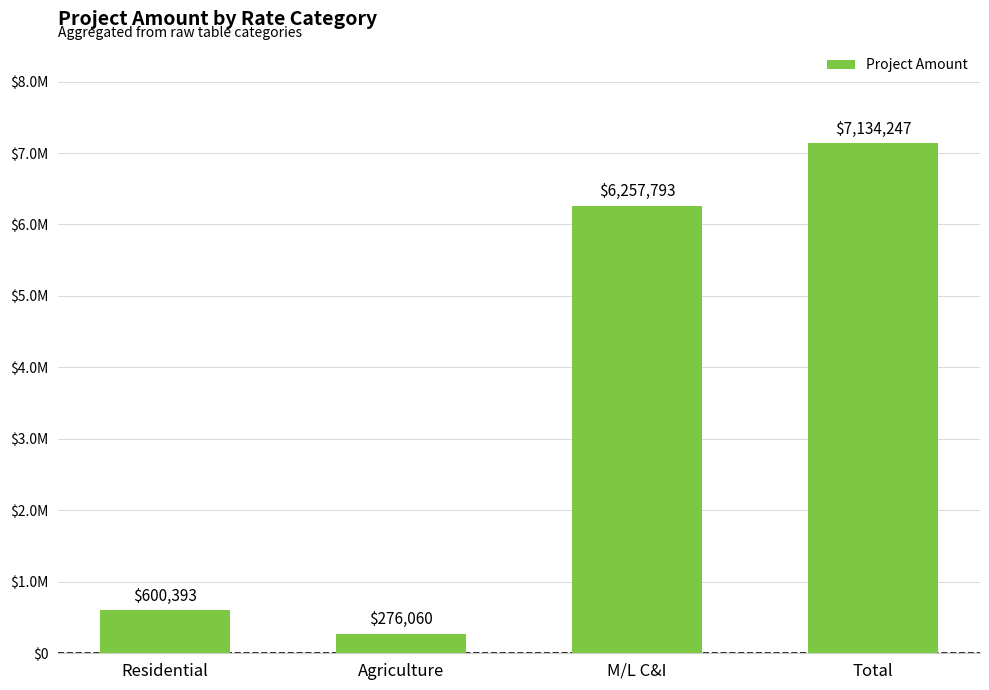

Reading right to left, what are all the values shown in this chart?

Total=7134246.8	M/L C&I=6257793.3	Agriculture=276060.0	Residential=600393.4